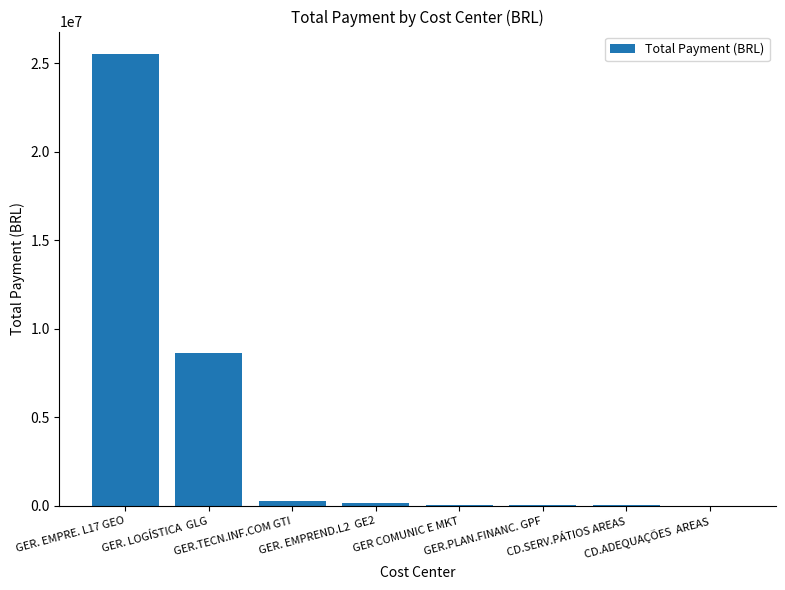

What is the maximum value shown in the chart?

25517220.9